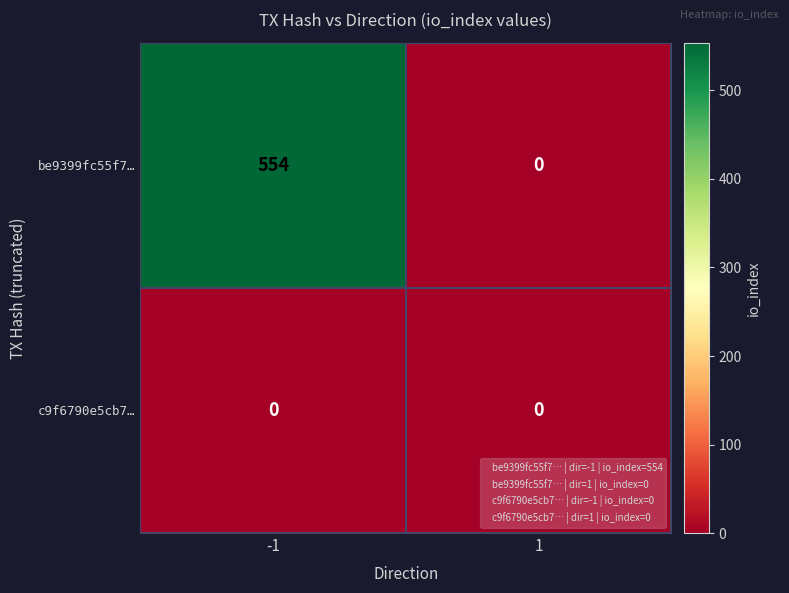

Reading right to left, extract all data points from this chart.

be9399fc55f7…: 1=0	-1=554
c9f6790e5cb7…: 1=0	-1=0